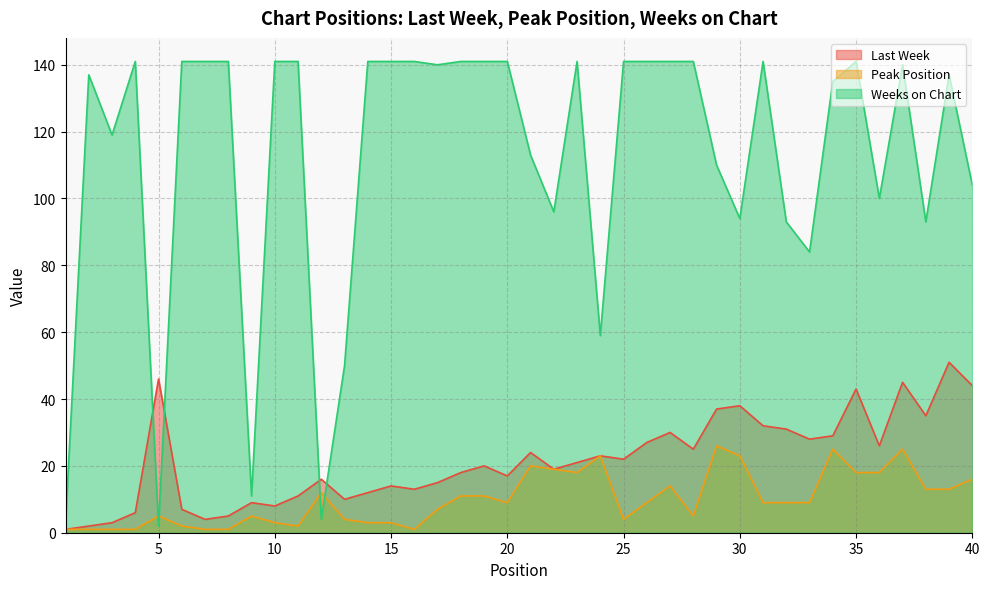

Between 21 and 11, which is larger?

21